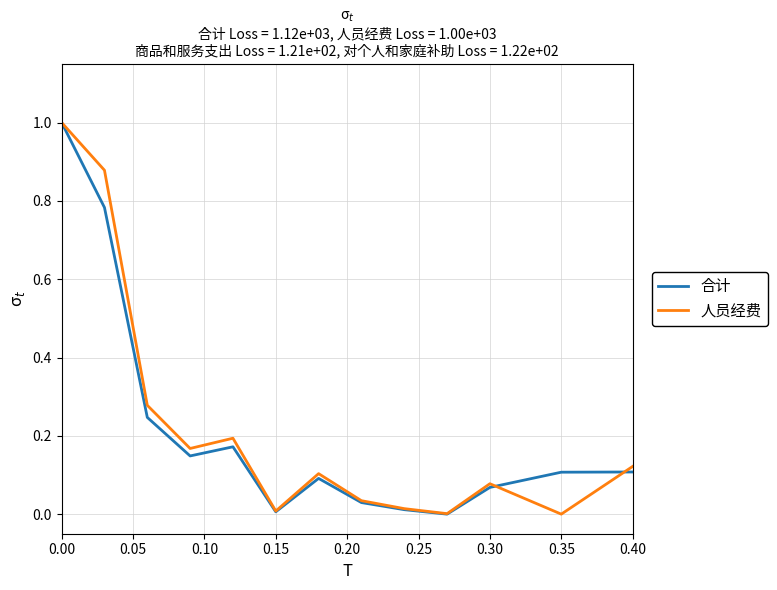

What is the highest value of the 合计 series?

1.0